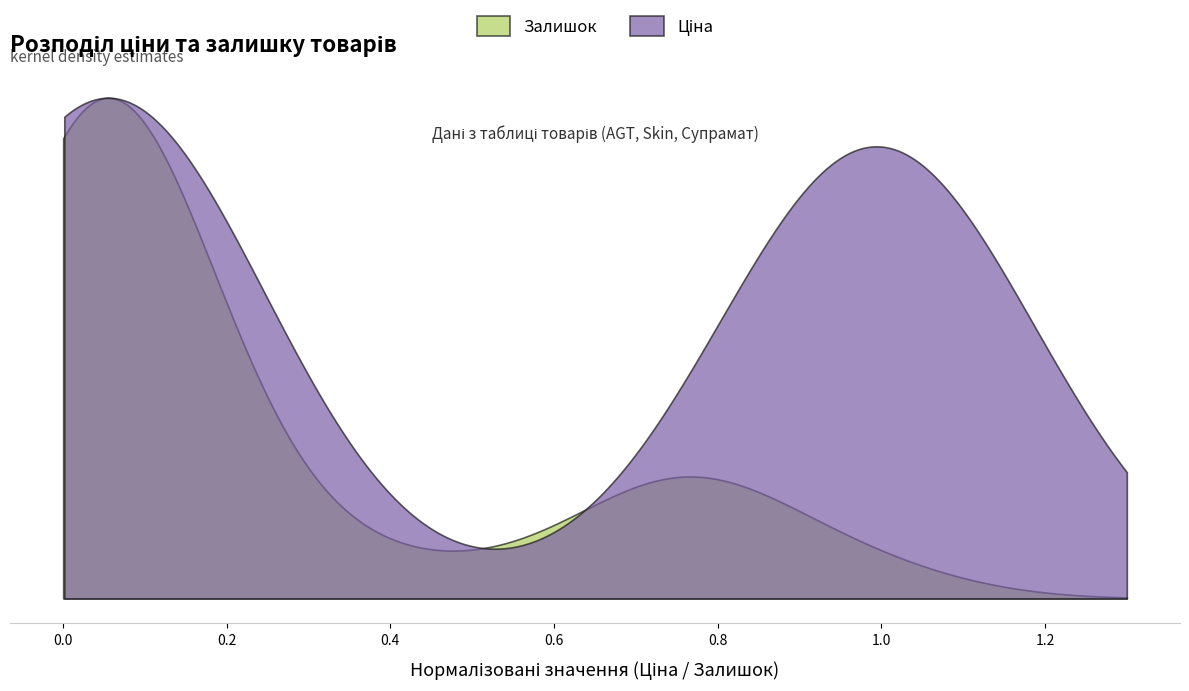

How many data points in Ціна are less than 934?

20